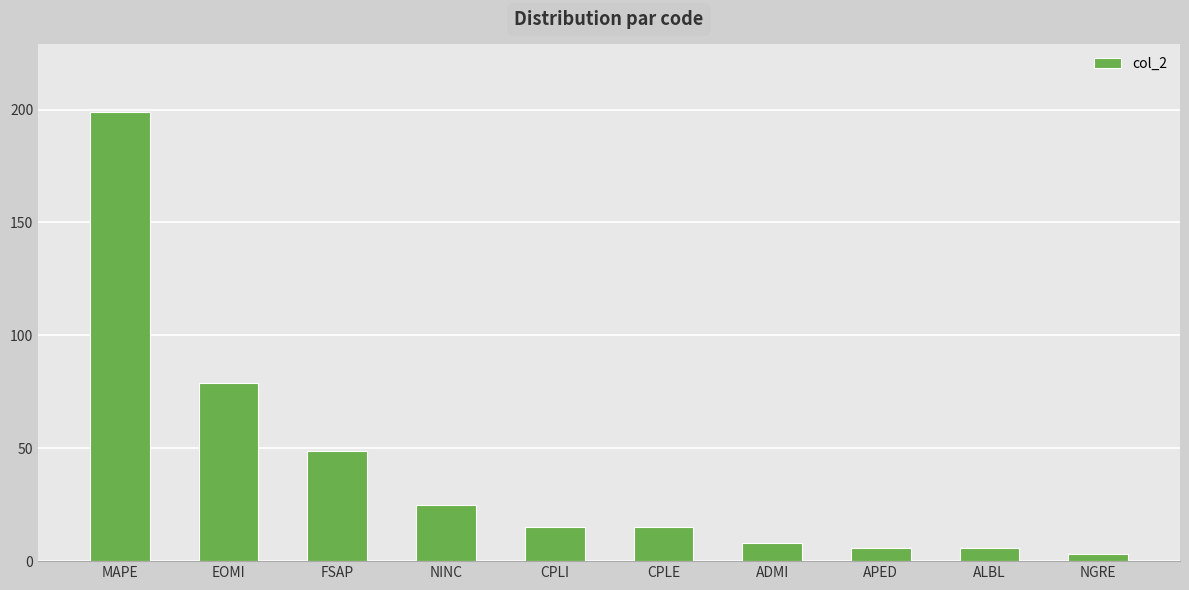

Reading right to left, list all the values displayed in this chart.

3	6	6	8	15	15	25	49	79	199